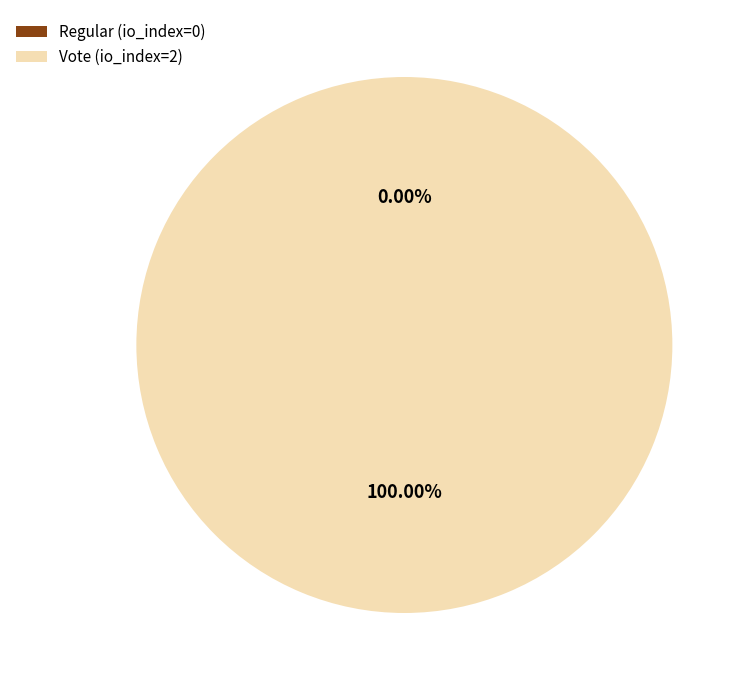

Does Vote (io_index=2) represent more than half of the total?

Yes